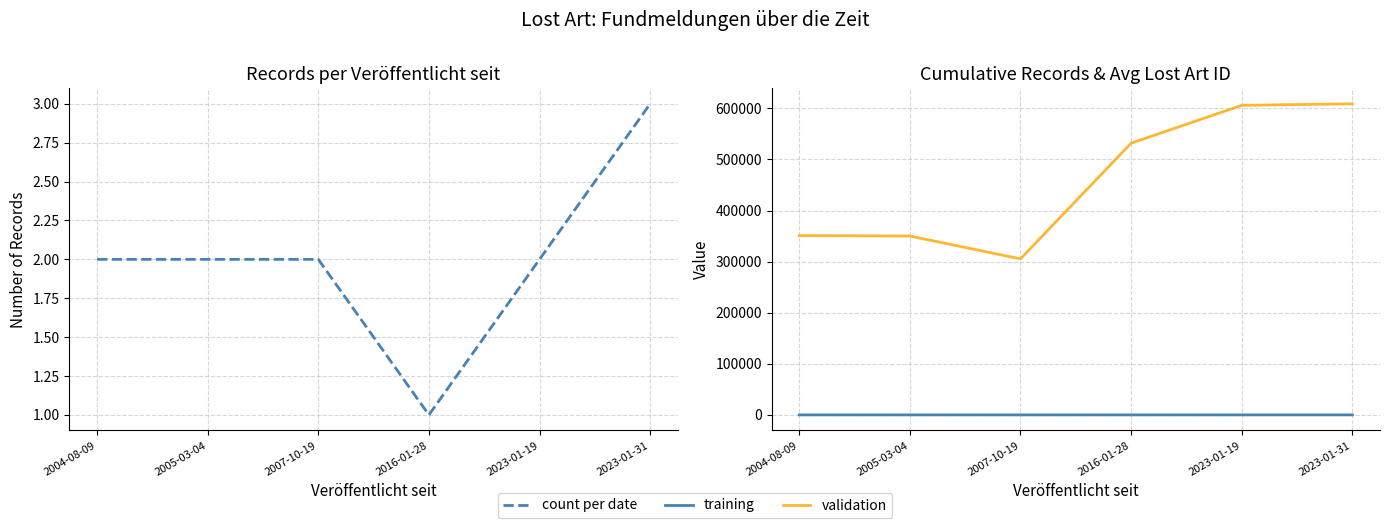

What are all the series names shown in the legend?

count per date, training, validation